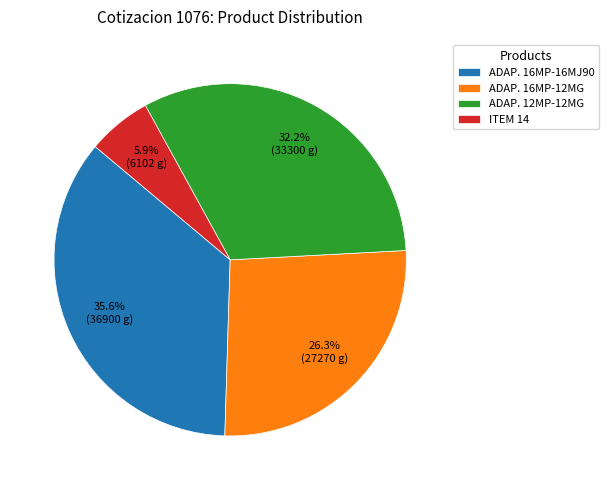

Rank the categories by value from highest to lowest.

ADAP. 16MP-16MJ90, ADAP. 12MP-12MG, ADAP. 16MP-12MG, ITEM 14